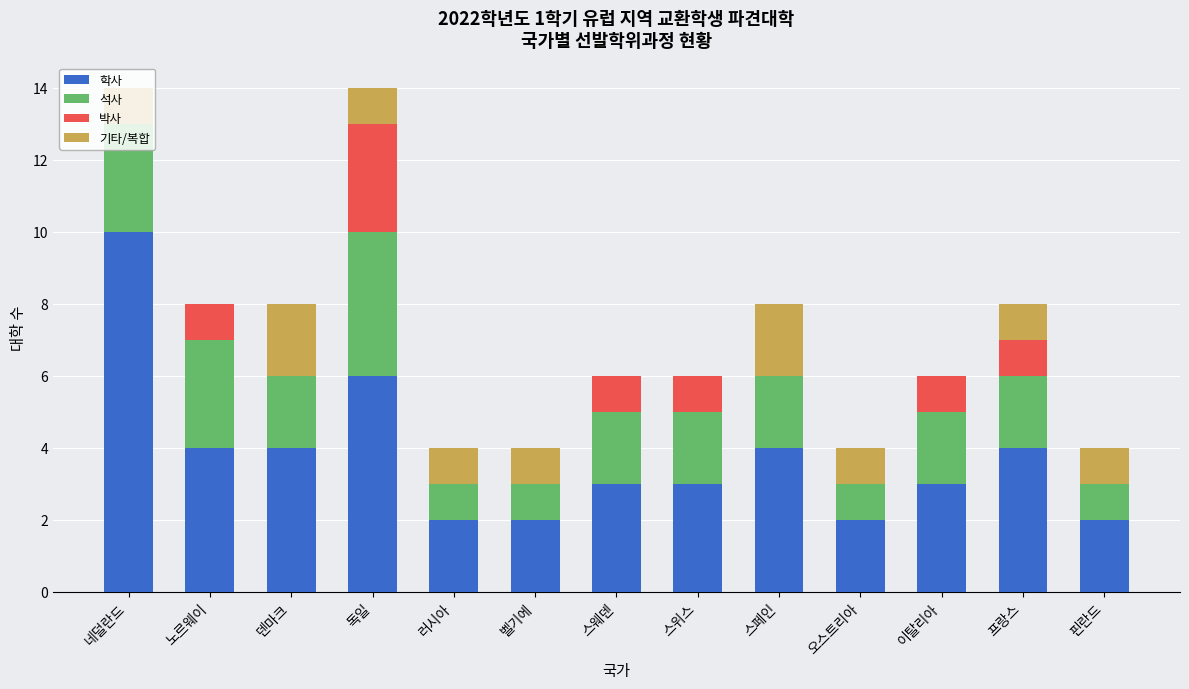

At which label does 학사 reach its peak?

네덜란드